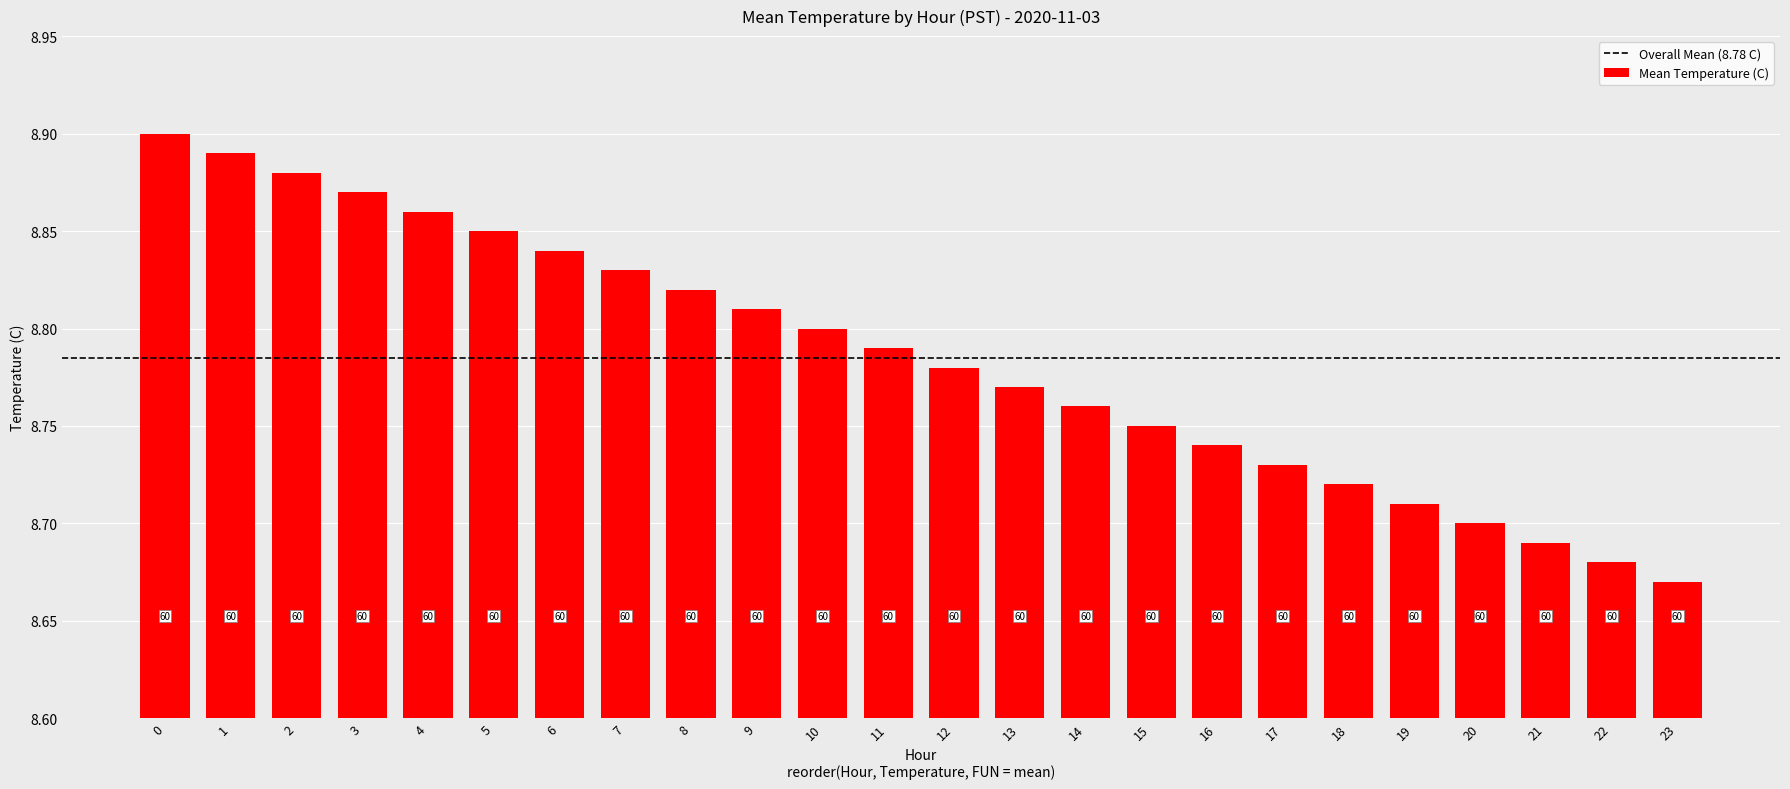

Which has a higher value, 15 or 18?

15